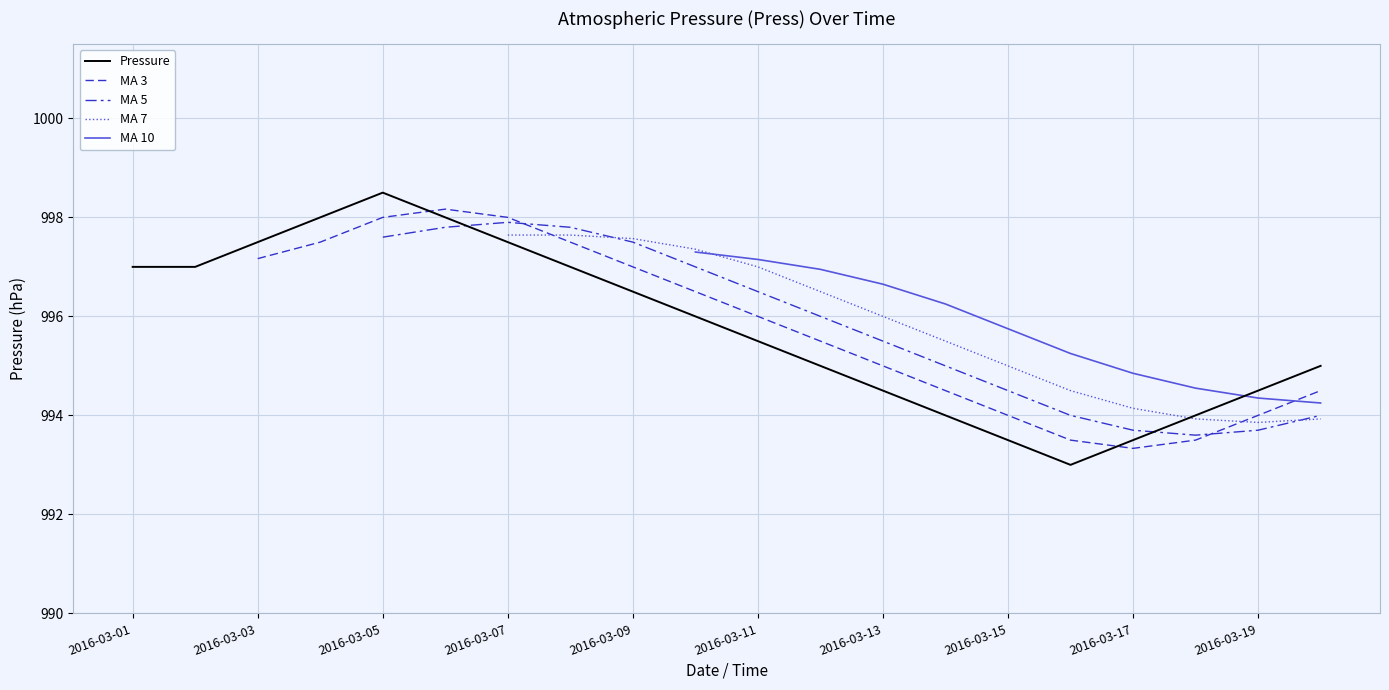

True or false: MA 5 and MA 10 cross at least once.

False